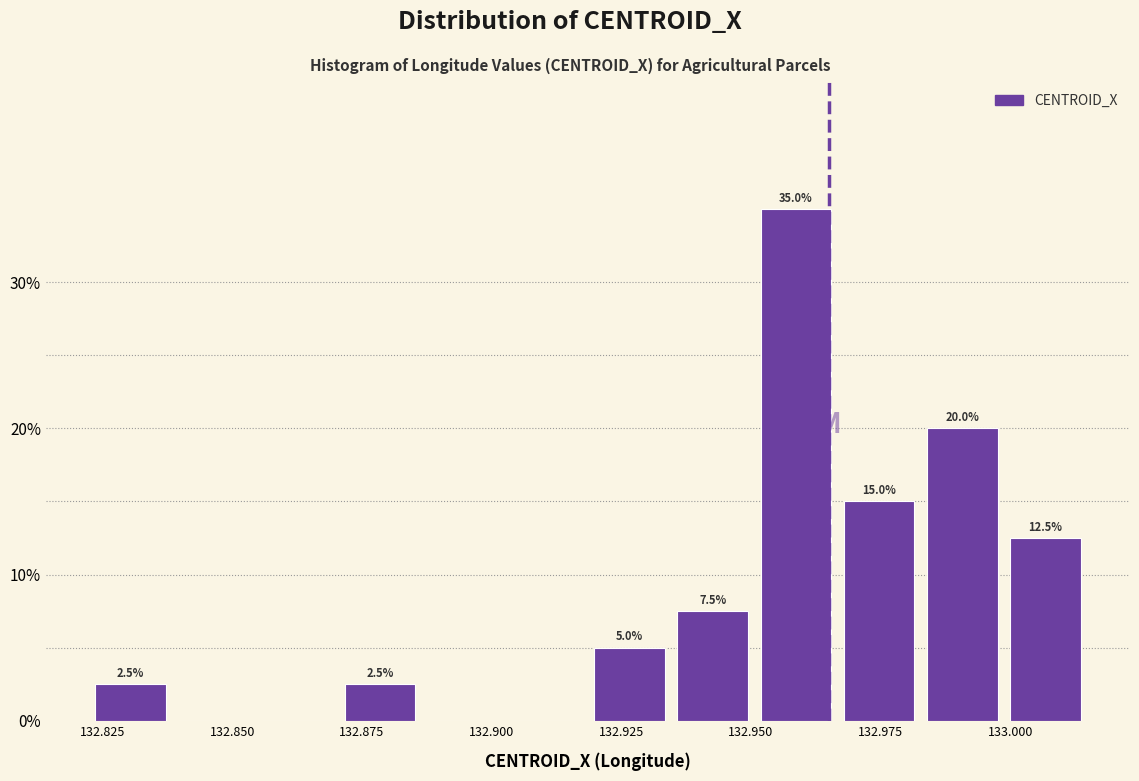

Around what value on the x-axis is the tallest bar? Give the approximate position of its centre, as read against the axis.

132.960